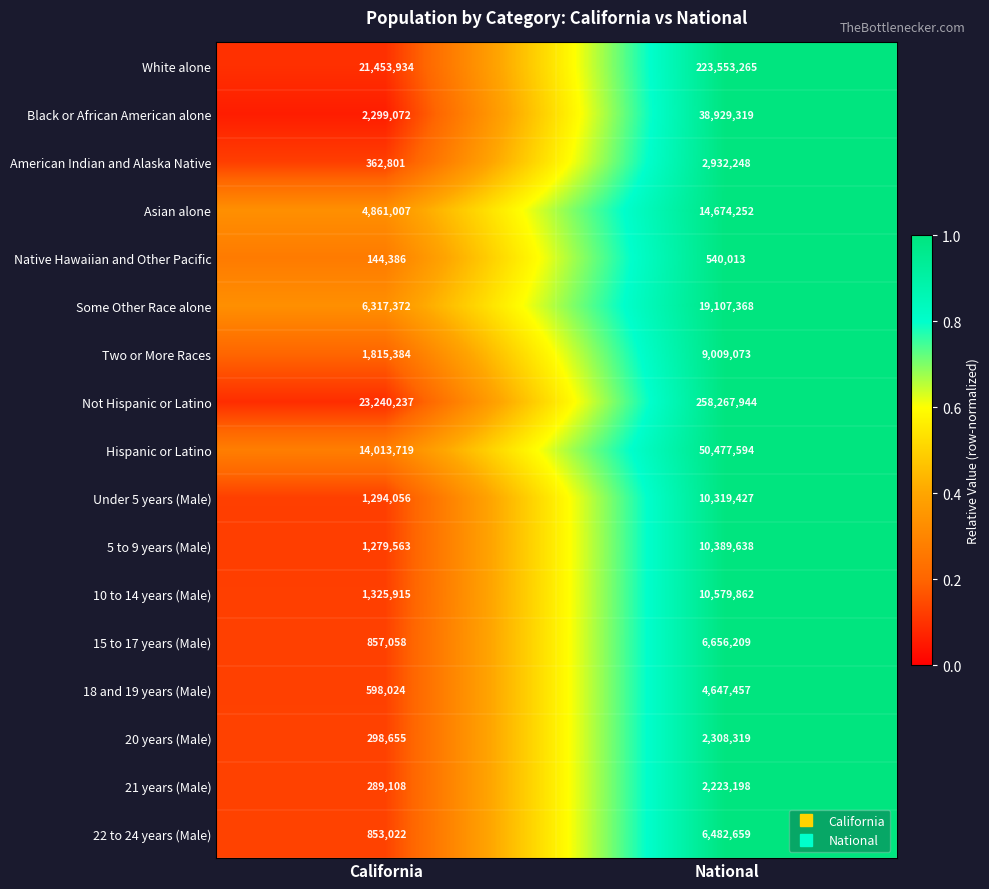

Rank the categories by Two or More Races value from lowest to highest.

California, National